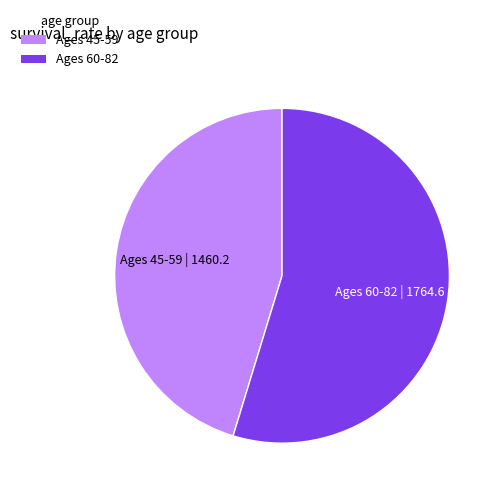

Does any single category account for the majority?

Yes